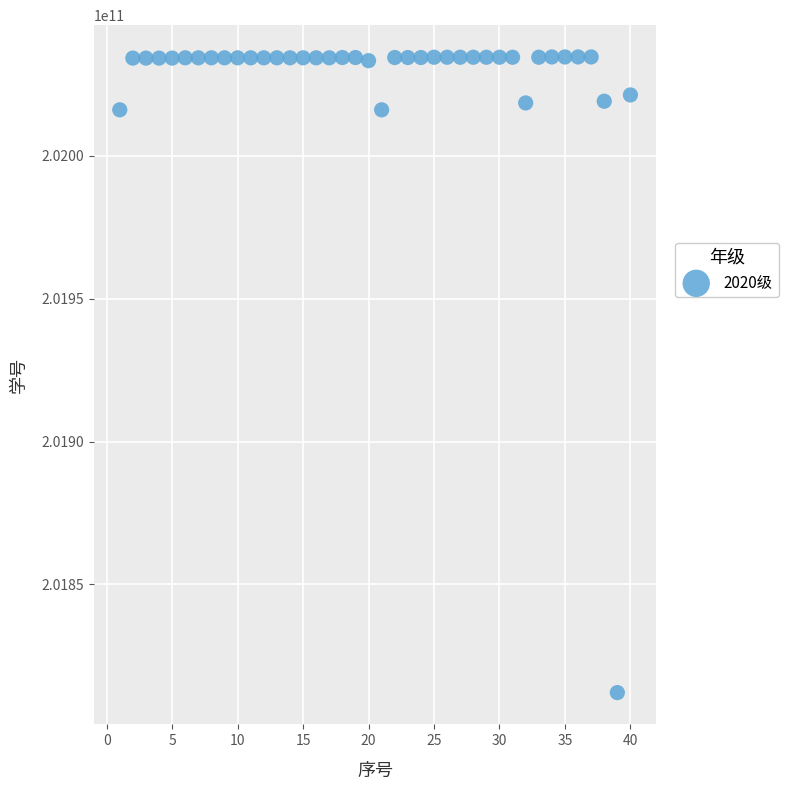

What is the range of Y values (max minus min)?

222470001